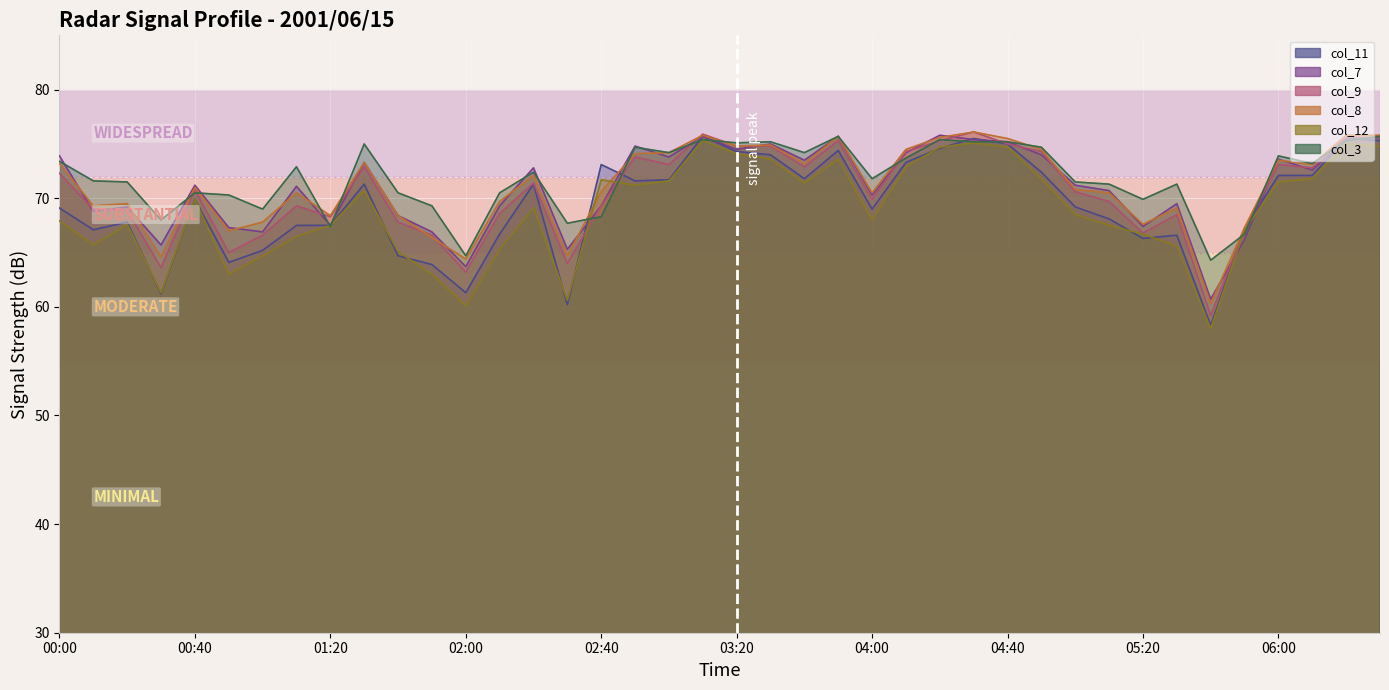

At how many categories does at least one series exceed 71?

28